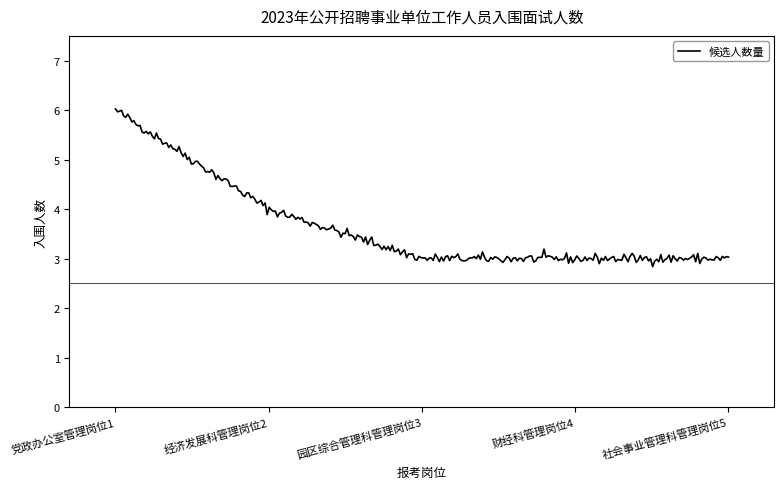

What is the minimum value shown in the chart?

2.8